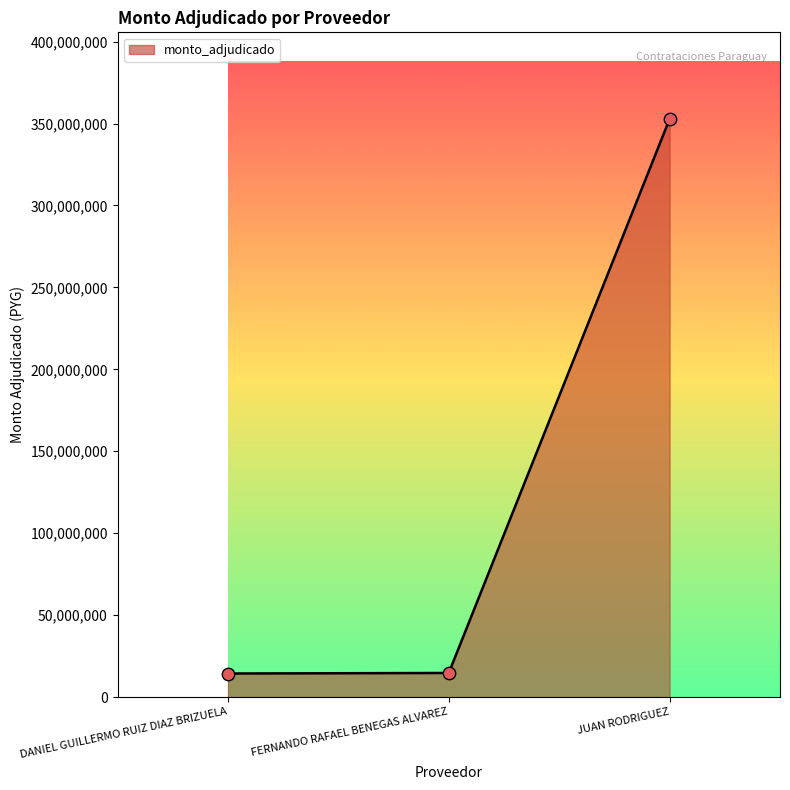

Approximately how many times larger is the value at JUAN RODRIGUEZ compared to FERNANDO RAFAEL BENEGAS ALVAREZ?

24.0